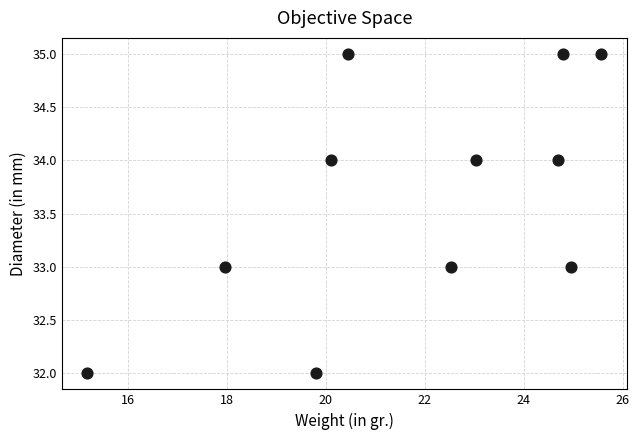

What is the average Y value?

34